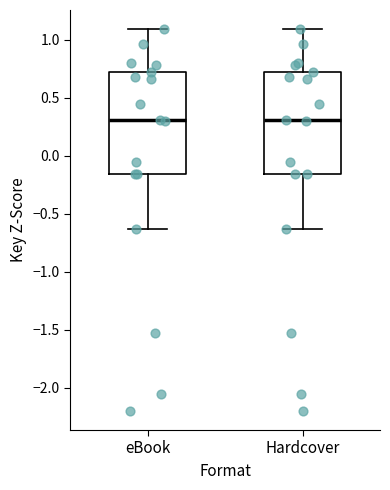

Reading left to right, transcribe this box plot: for each box, give where its median line is, the range the box spans, and where its two whiskers end, as read against the y-axis. The values are not printed on the chart, so give them approximately, as read against the axis.

eBook: median 0.30, box -0.15 to 0.70, whiskers -0.65 to 1.10
Hardcover: median 0.30, box -0.15 to 0.70, whiskers -0.65 to 1.10